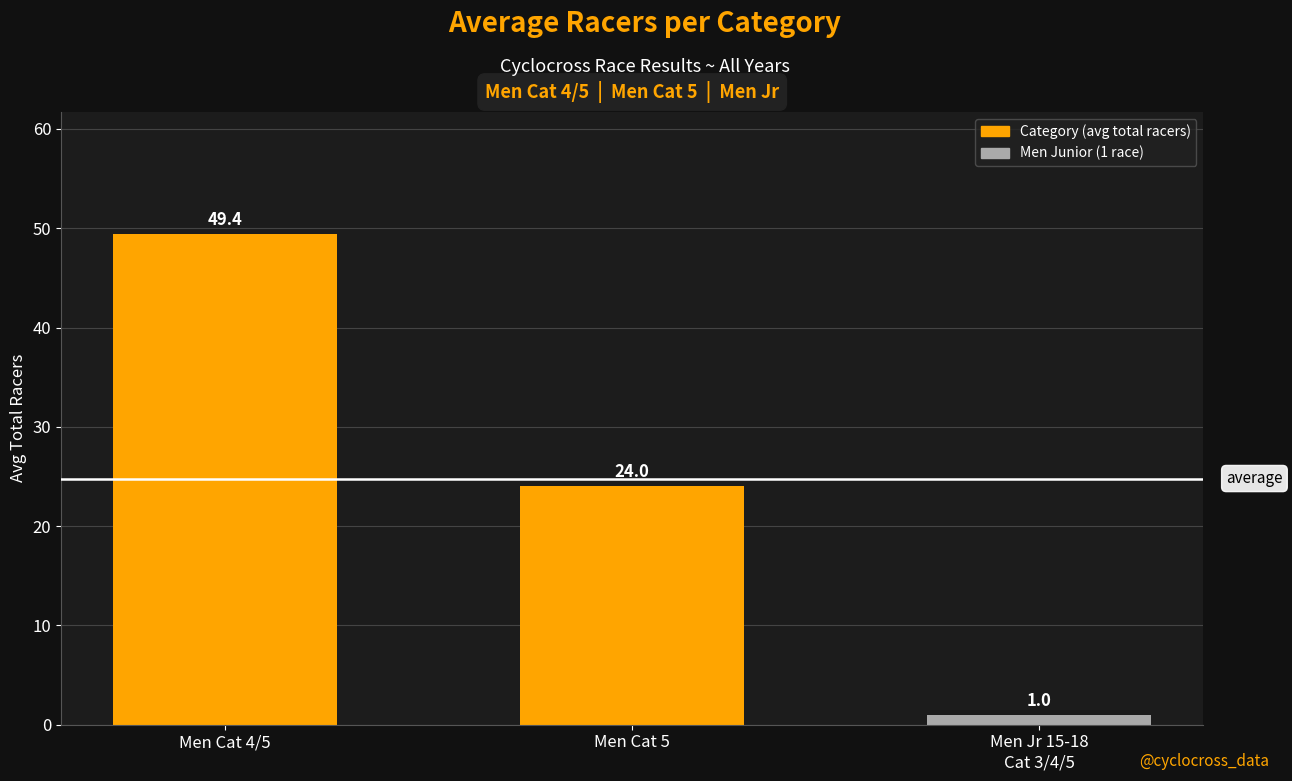

Which has a higher value, Men Jr 15-18
Cat 3/4/5 or Men Cat 5?

Men Cat 5